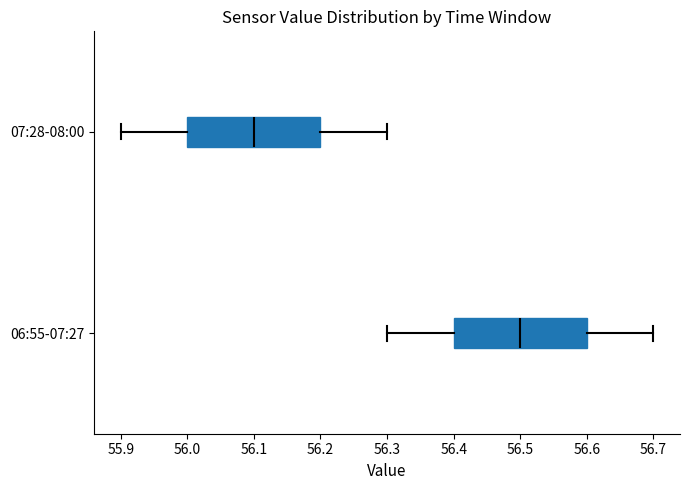

Which box has the furthest to the left median line?

07:28-08:00